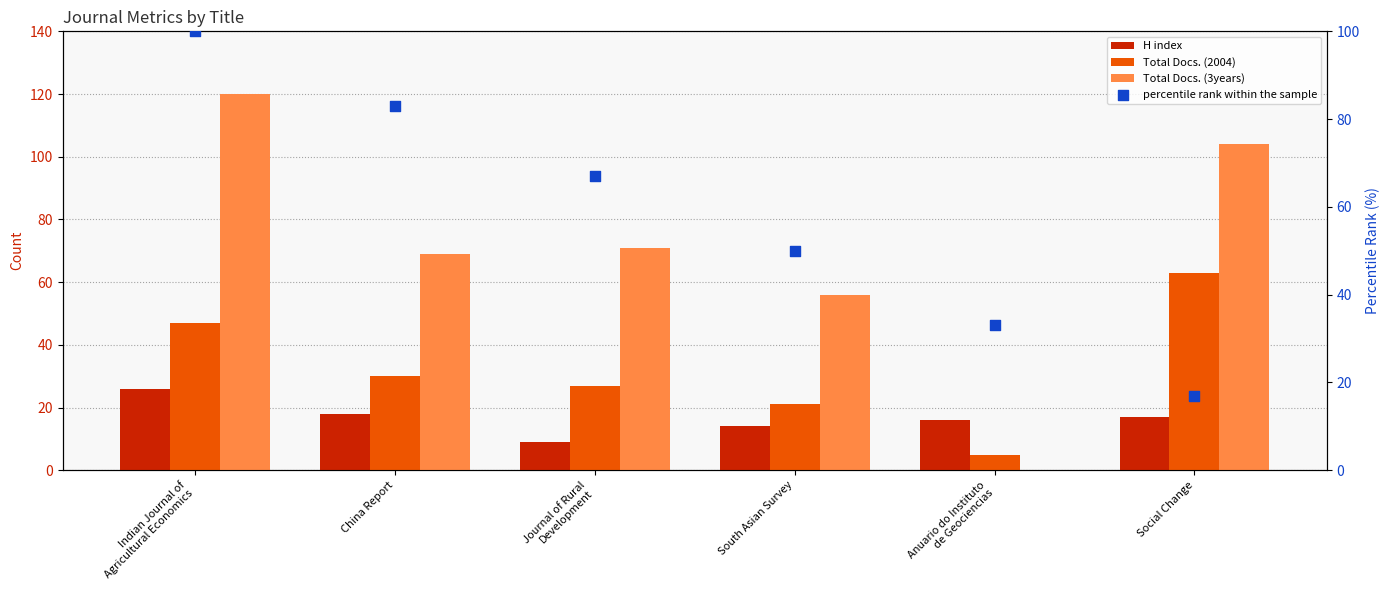

Which series has the largest total across all categories?

Total Docs. (3years)